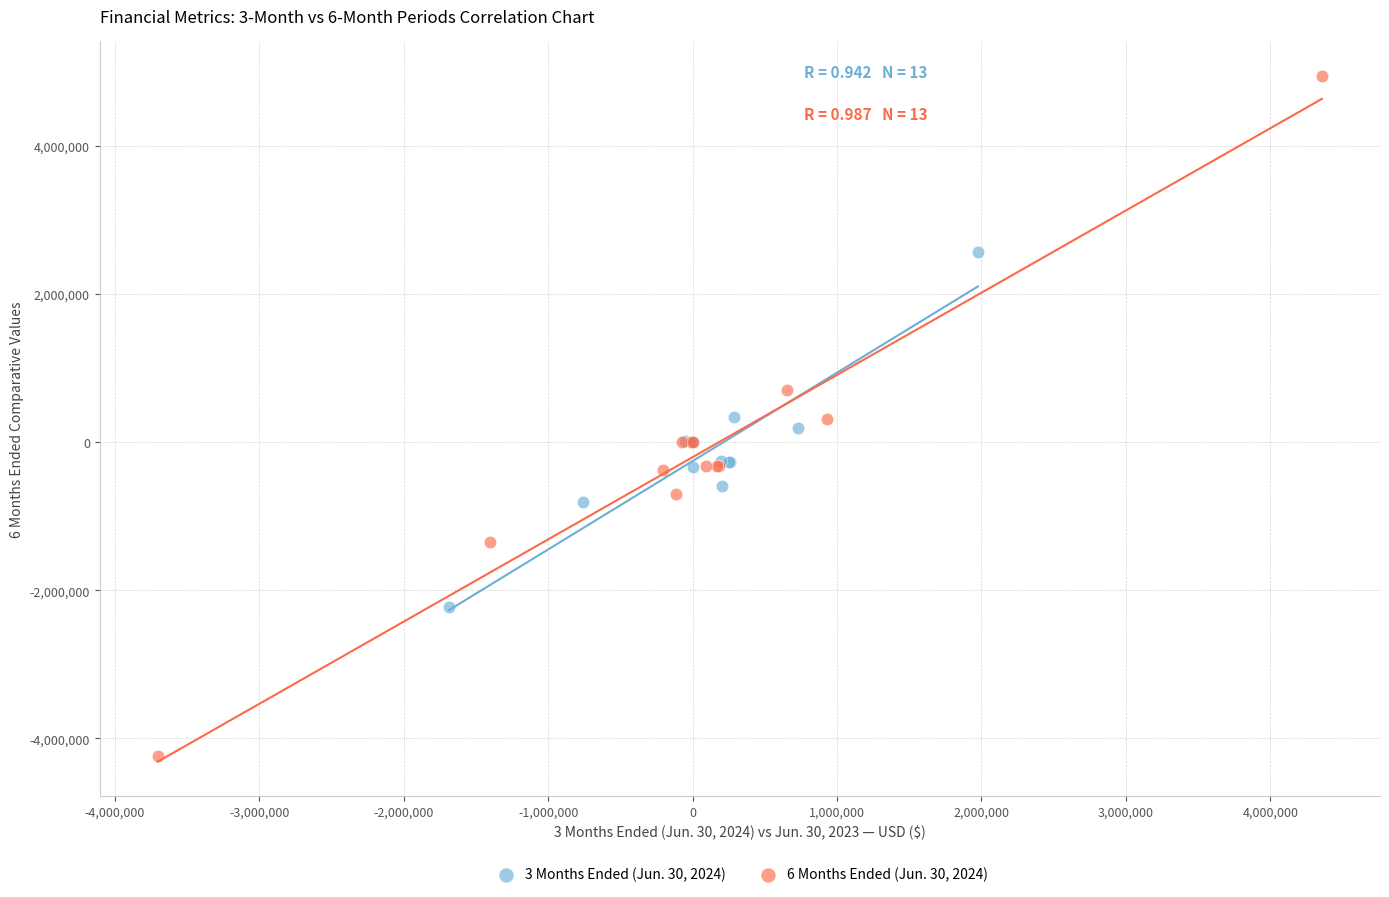

What are all the series names shown in the legend?

3 Months Ended (Jun. 30, 2024), 6 Months Ended (Jun. 30, 2024)